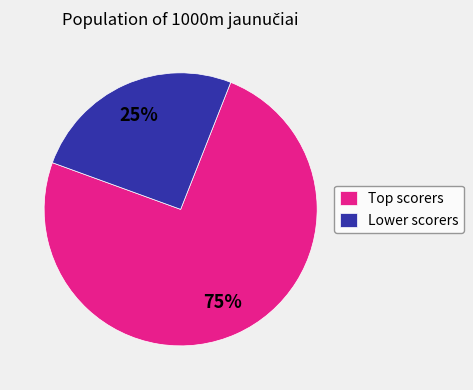

To the nearest percent, what is the average slice percentage?

50%